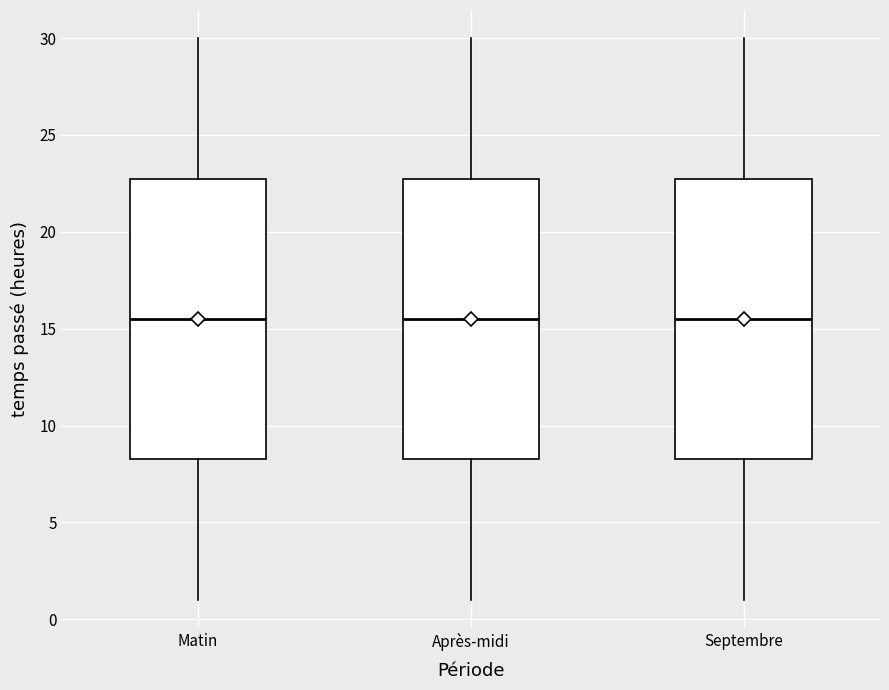

Reading left to right, read every box against the y-axis: the position of its median line, the range the box covers, and the ends of its whiskers. The values are not printed on the chart, so give them approximately, as read against the axis.

Matin: median 15.5, box 8.5 to 23.0, whiskers 1.0 to 30.0
Après-midi: median 15.5, box 8.5 to 23.0, whiskers 1.0 to 30.0
Septembre: median 15.5, box 8.5 to 23.0, whiskers 1.0 to 30.0